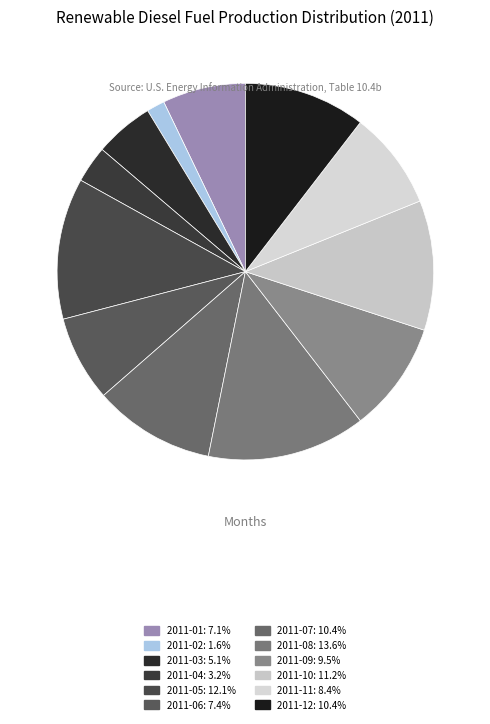

How much of the chart is everything except 2011-09?

90.5%